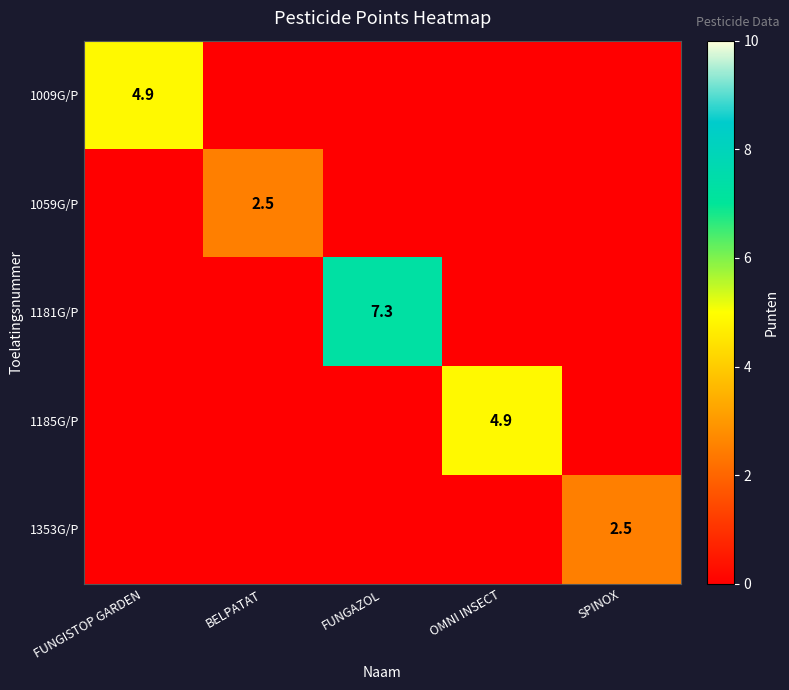

Count the number of categories in the chart.

5